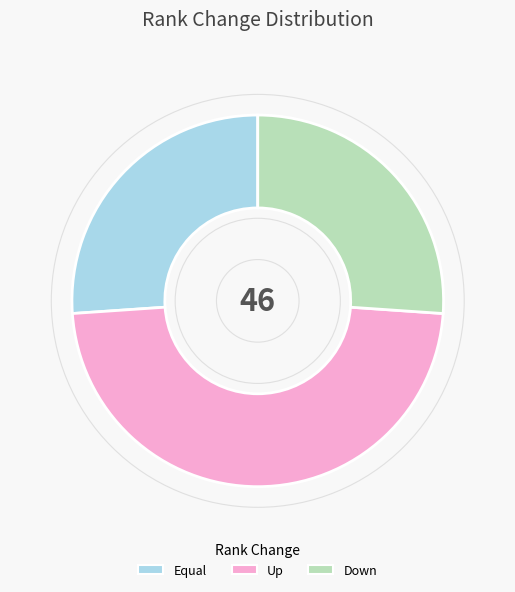

How many segments does this pie chart have?

3